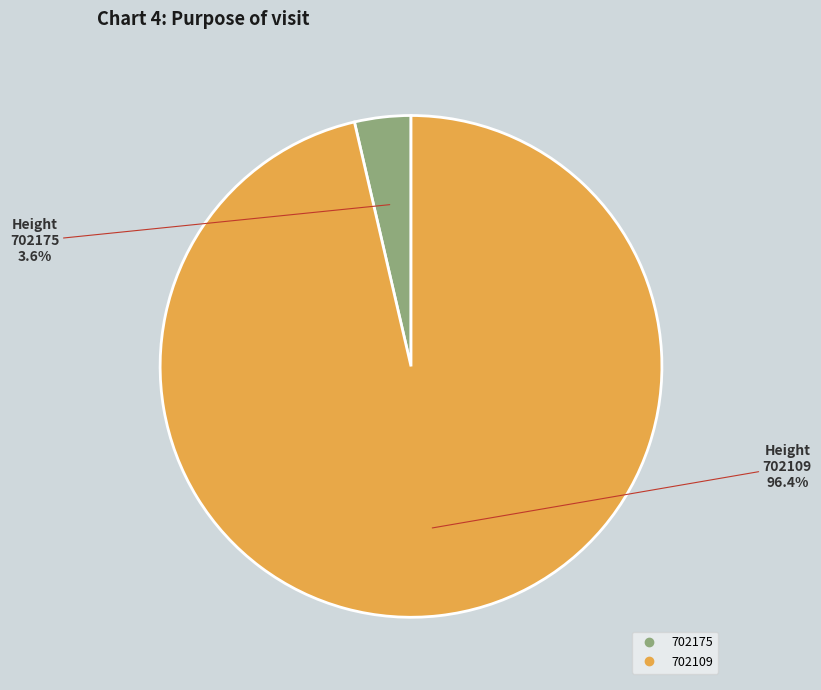

Which has a higher value, 702109 or 702175?

702109